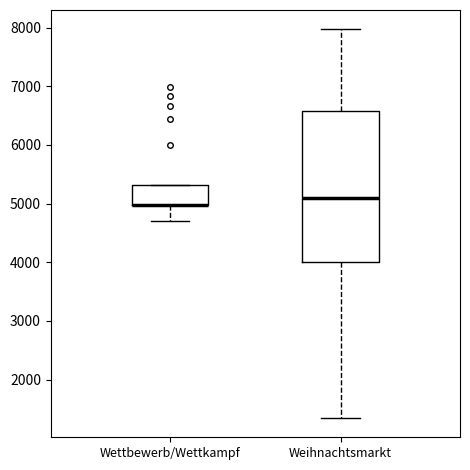

Which box is the tallest, from its lower edge to its upper edge?

Weihnachtsmarkt